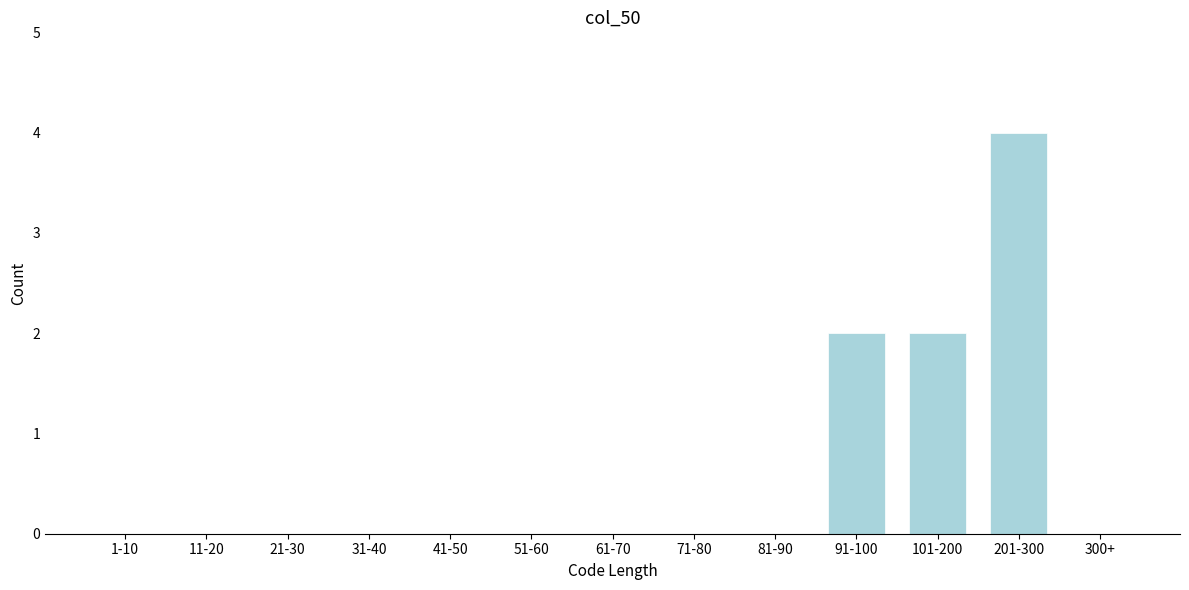

Reading left to right, extract all data points from this chart.

1-10=0	11-20=0	21-30=0	31-40=0	41-50=0	51-60=0	61-70=0	71-80=0	81-90=0	91-100=2	101-200=2	201-300=4	300+=0